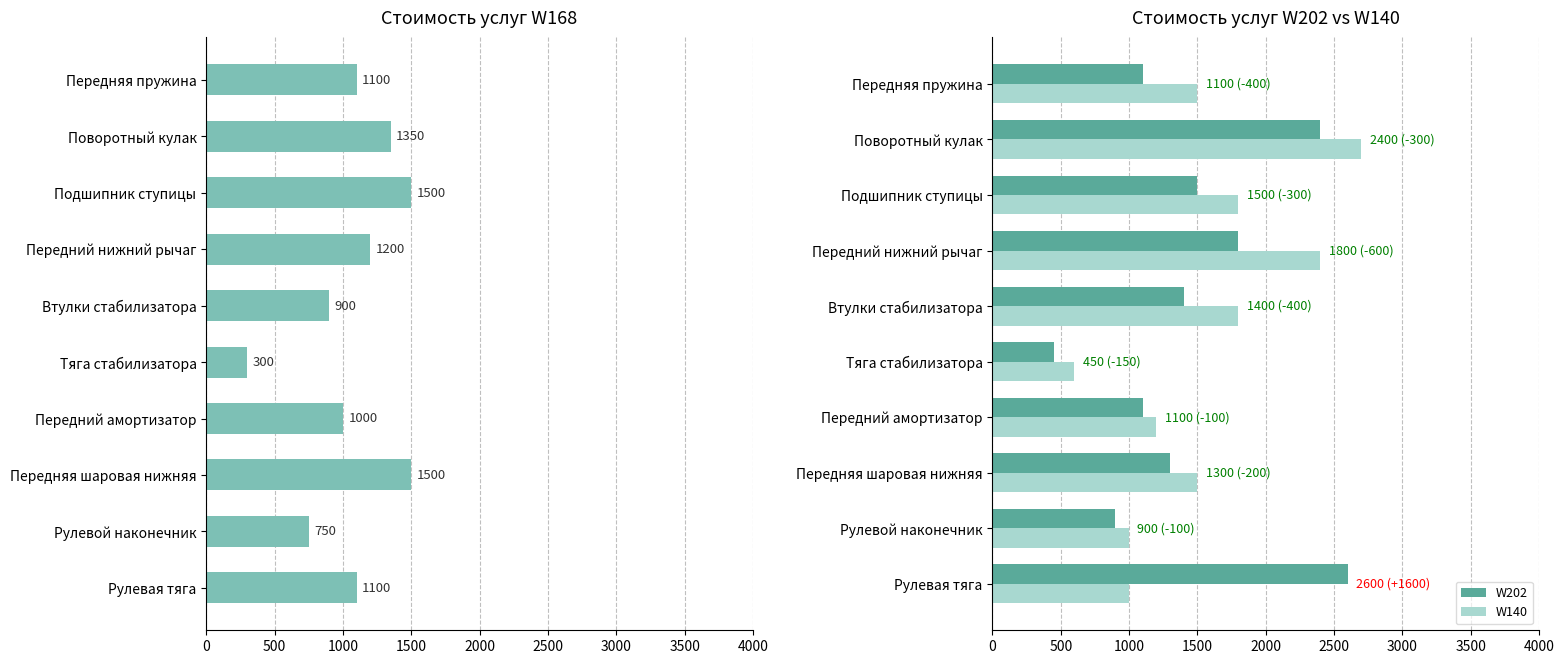

Which series has the largest total across all categories?

W140